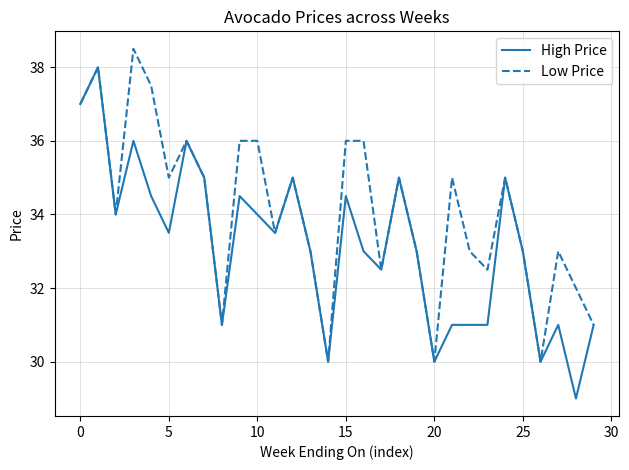

List the series in order of their overall mean, lowest first.

High Price, Low Price